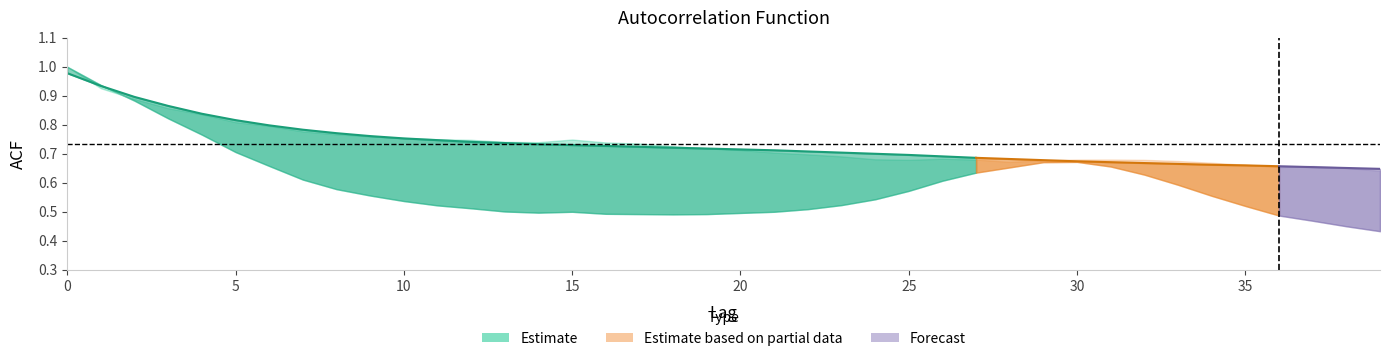

List the labels in order of acf_li value, smallest first.

39, 38, 37, 36, 18, 17, 19, 16, 20, 14, 15, 21, 13, 22, 12, 35, 11, 23, 10, 24, 34, 9, 25, 8, 33, 26, 7, 32, 27, 28, 31, 6, 29, 30, 5, 4, 3, 2, 1, 0